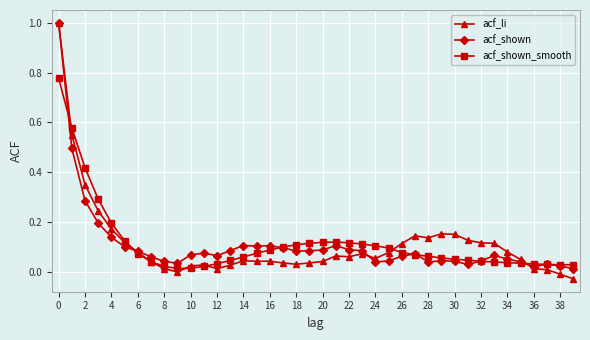

Which series has the largest range (max minus min)?

acf_li